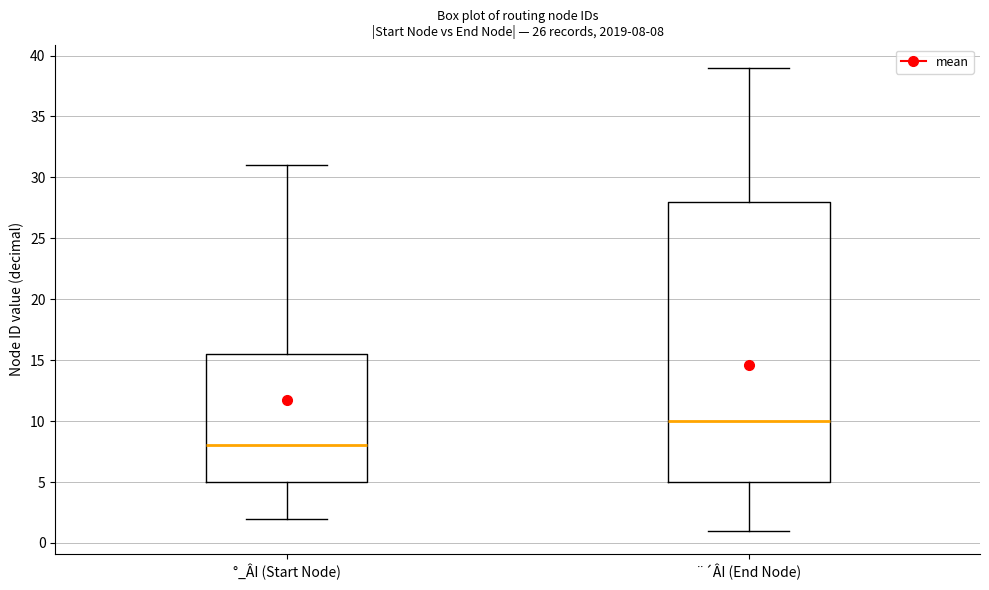

Which box has the highest median line?

¨´ÂI (End Node)